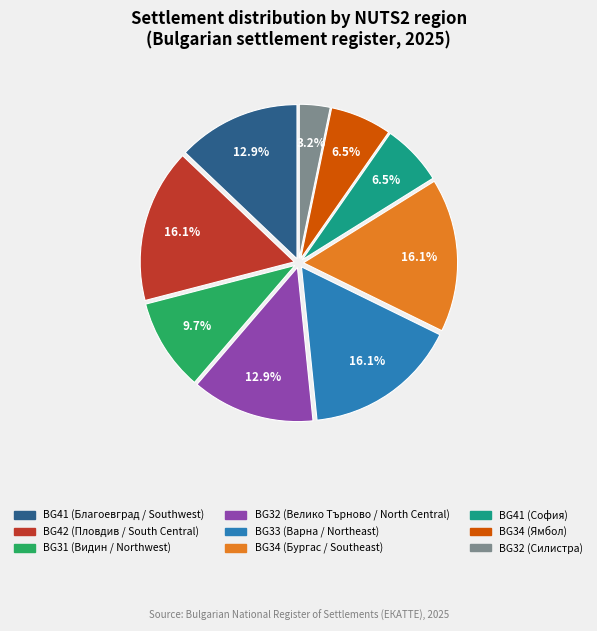

Is there a majority slice in this chart?

No